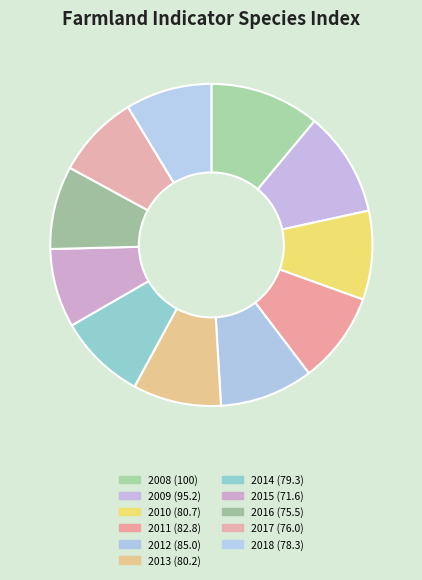

Combined, what portion of the pie is 2018 and 2015?

16.6%